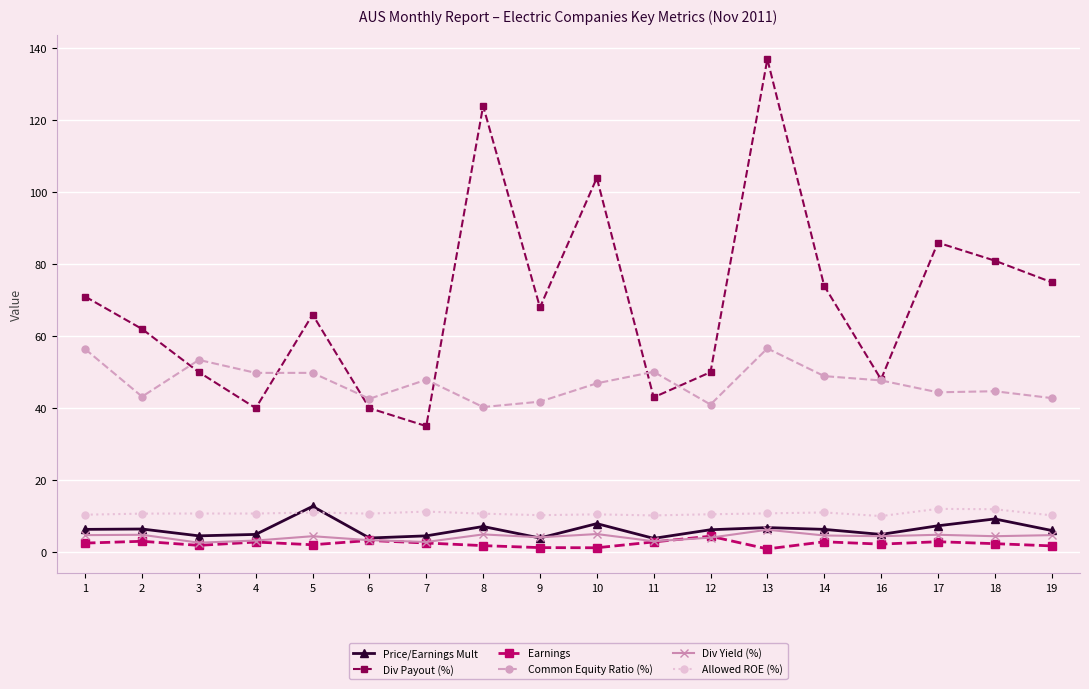

At which category does Div Payout (%) reach its first local peak?

5